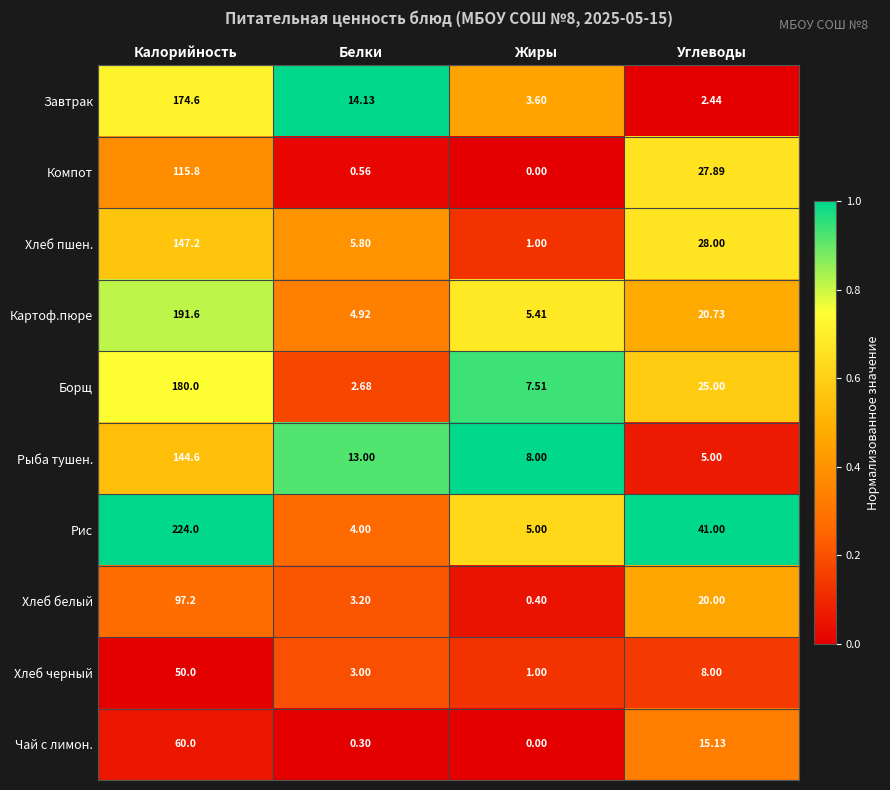

List the series in order of their peak value, lowest first.

Хлеб черный, Чай с лимон., Хлеб белый, Компот, Рыба тушен., Хлеб пшен., Завтрак, Борщ, Картоф.пюре, Рис